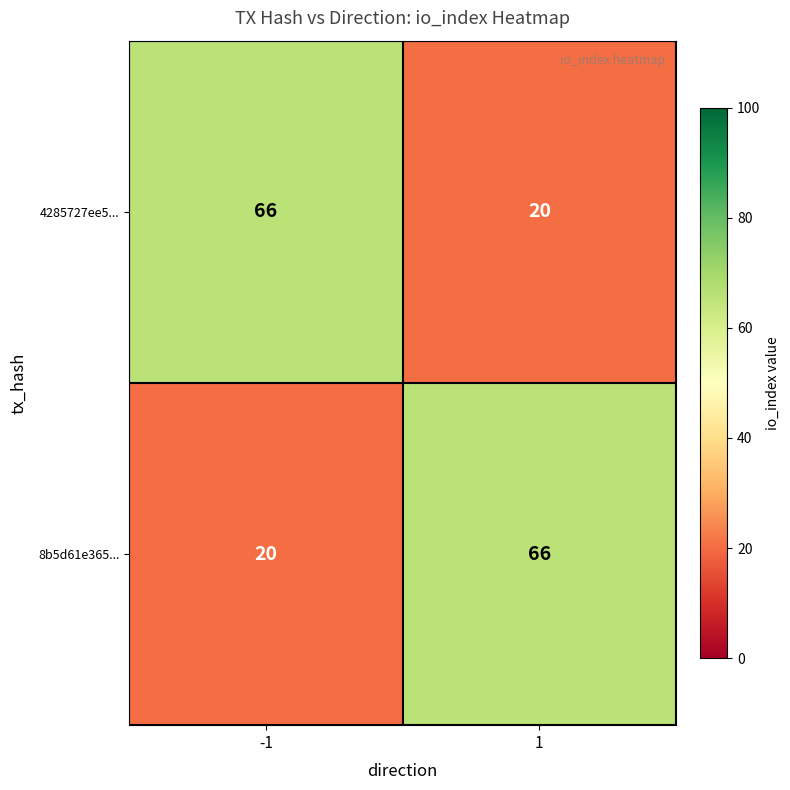

The 8b5d61e365... series shows 33 at -1. True or false?

False